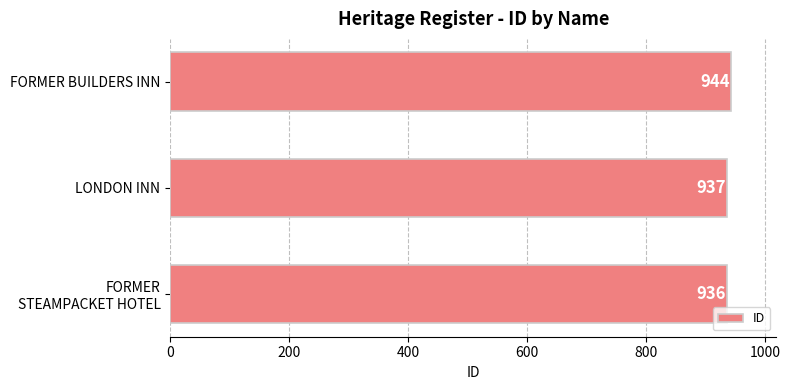

Reading bottom to top, what are all the values shown in this chart?

936	937	944